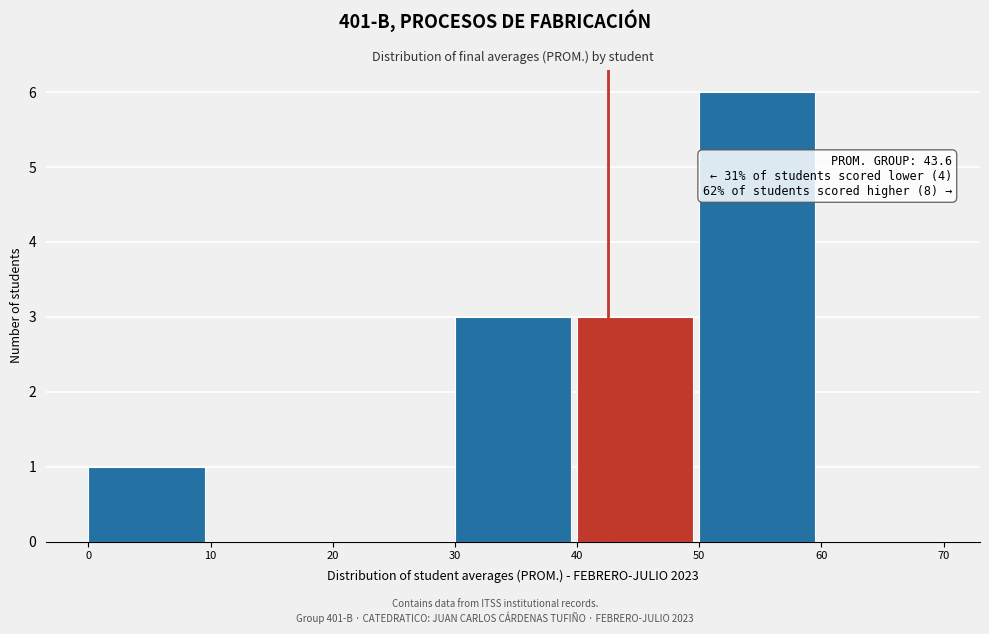

Over which range of the x-axis is the bar tallest?

50 to 60